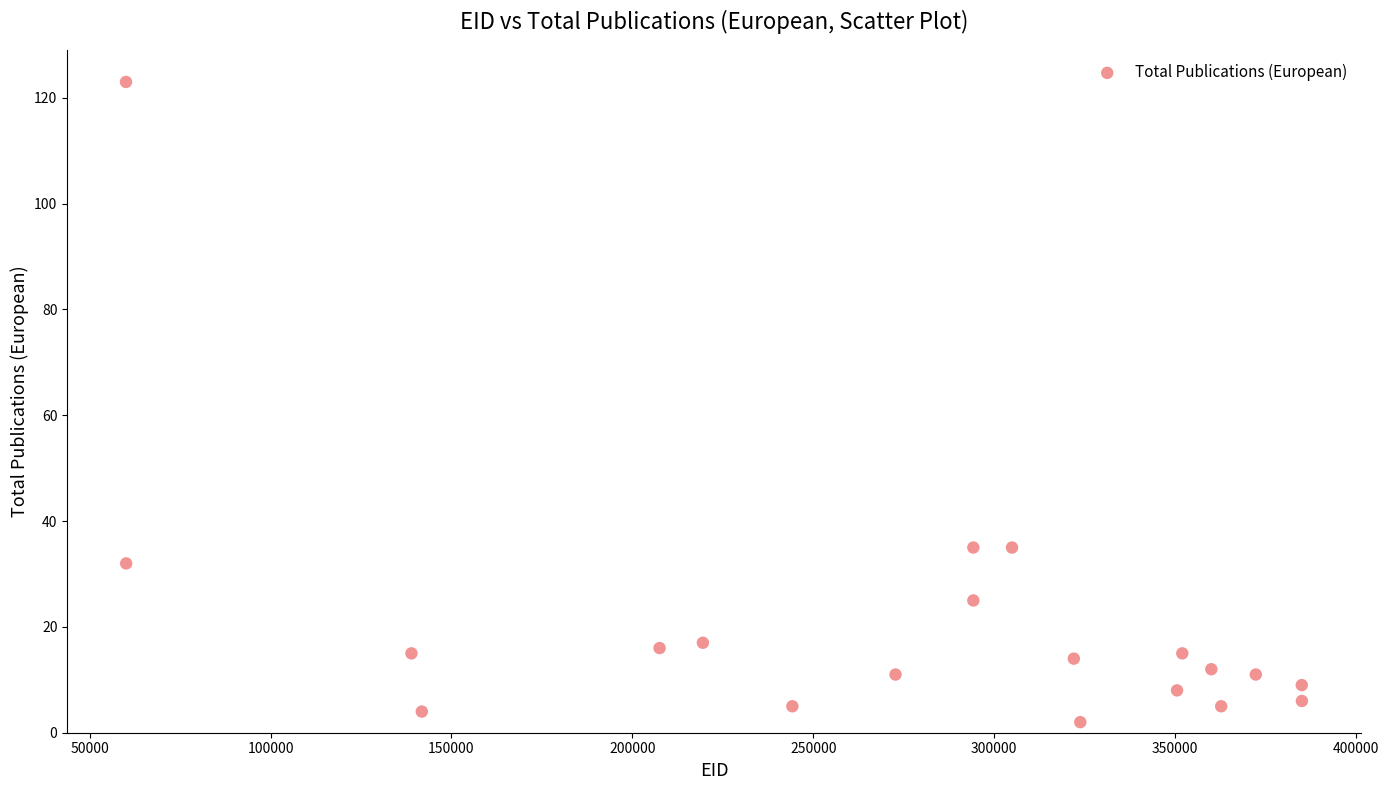

What is the range of Y values (max minus min)?

121